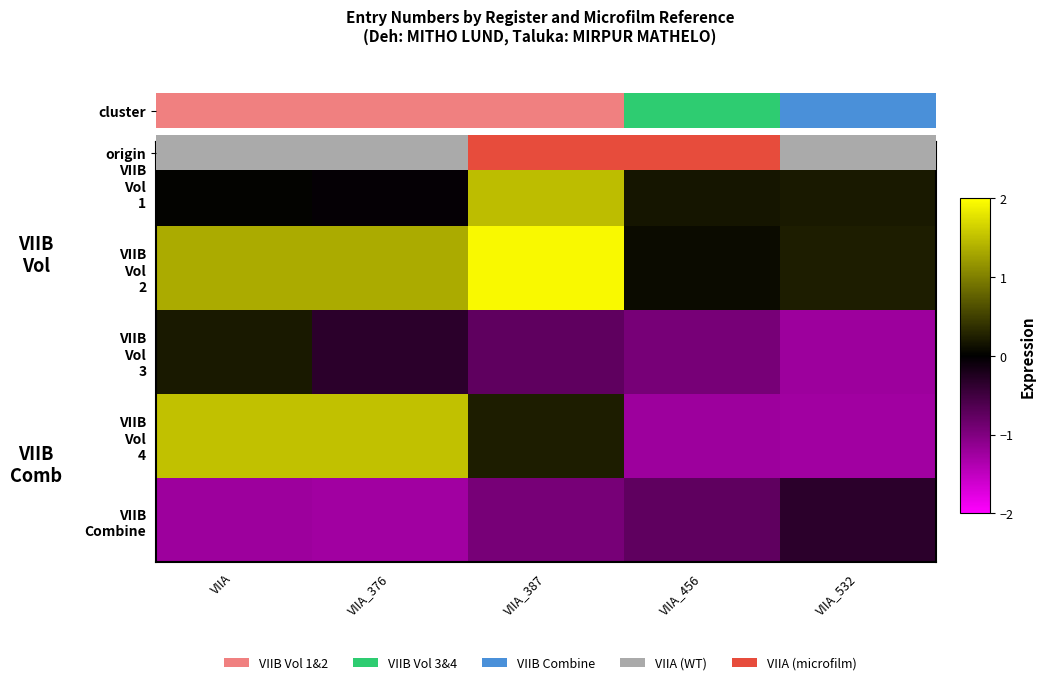

Is the value of VIIB Vol 3 at VIIA_532 greater than the value of VIIB Combine at VIIA_387?

No